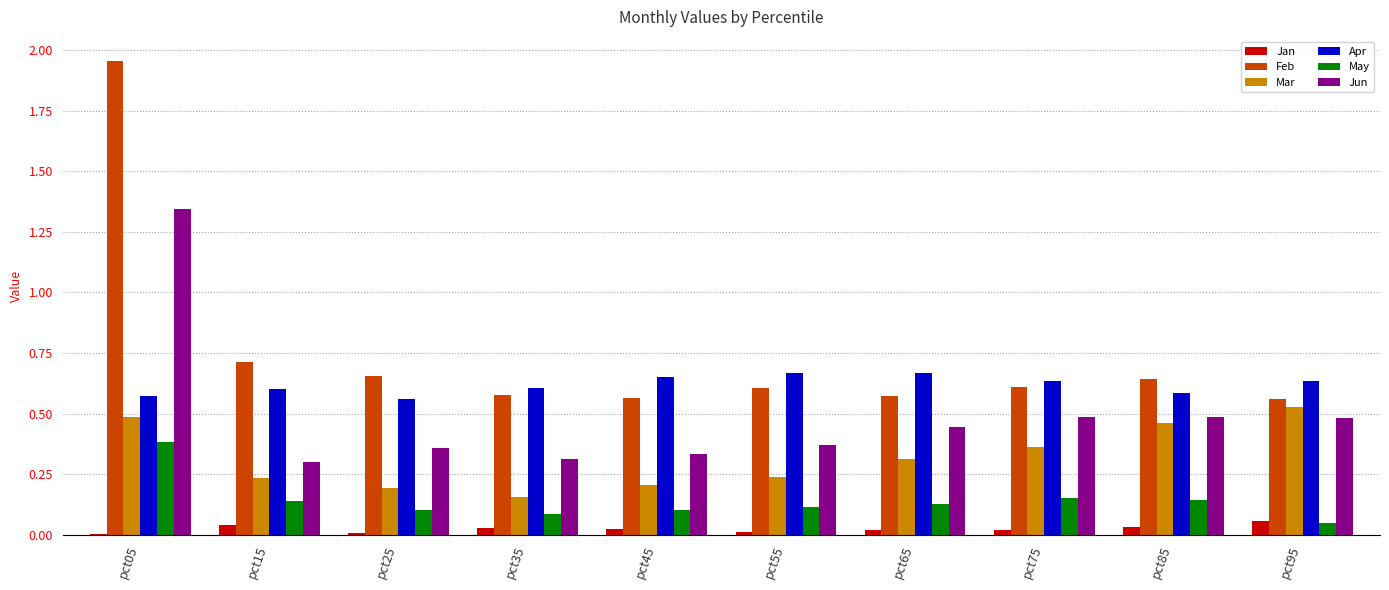

Which series has the largest total across all categories?

Feb